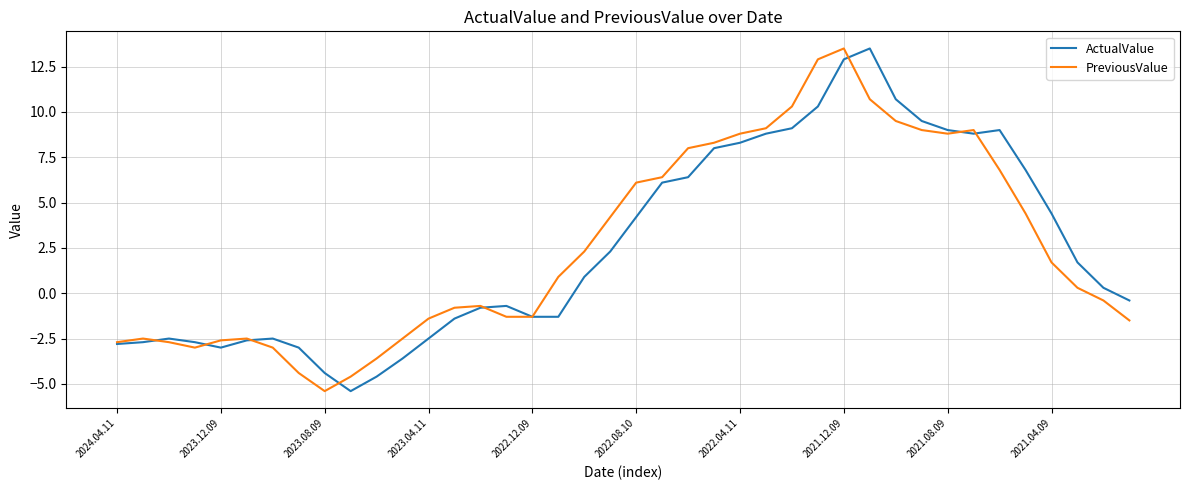

What is the minimum value for PreviousValue?

-5.4